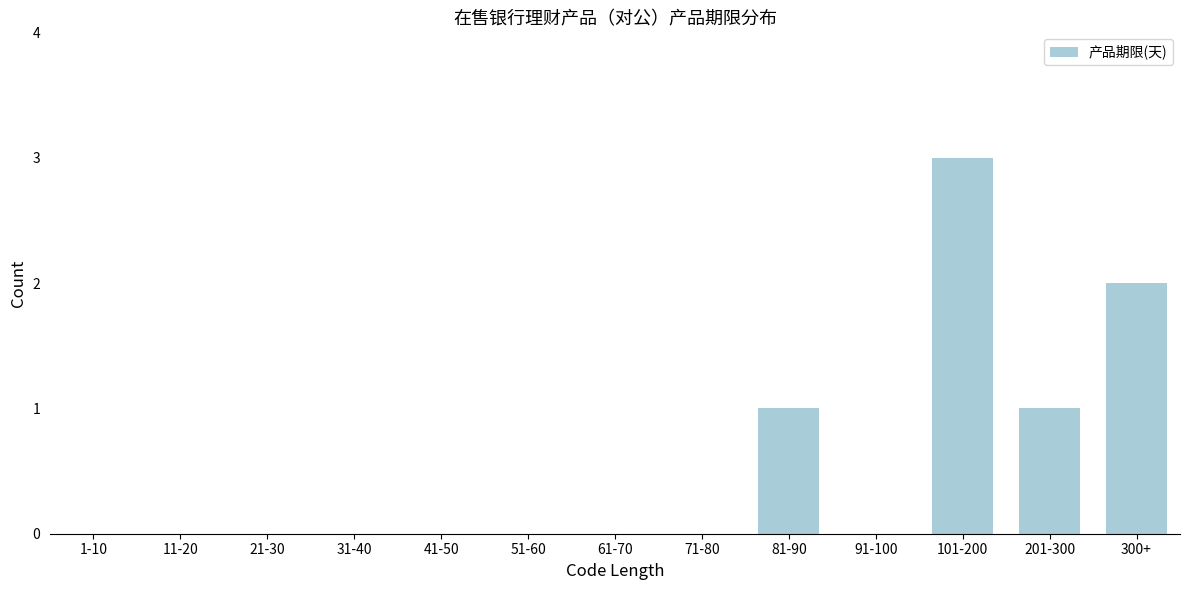

Reading left to right, what are all the values shown in this chart?

1-10=0	11-20=0	21-30=0	31-40=0	41-50=0	51-60=0	61-70=0	71-80=0	81-90=1	91-100=0	101-200=3	201-300=1	300+=2